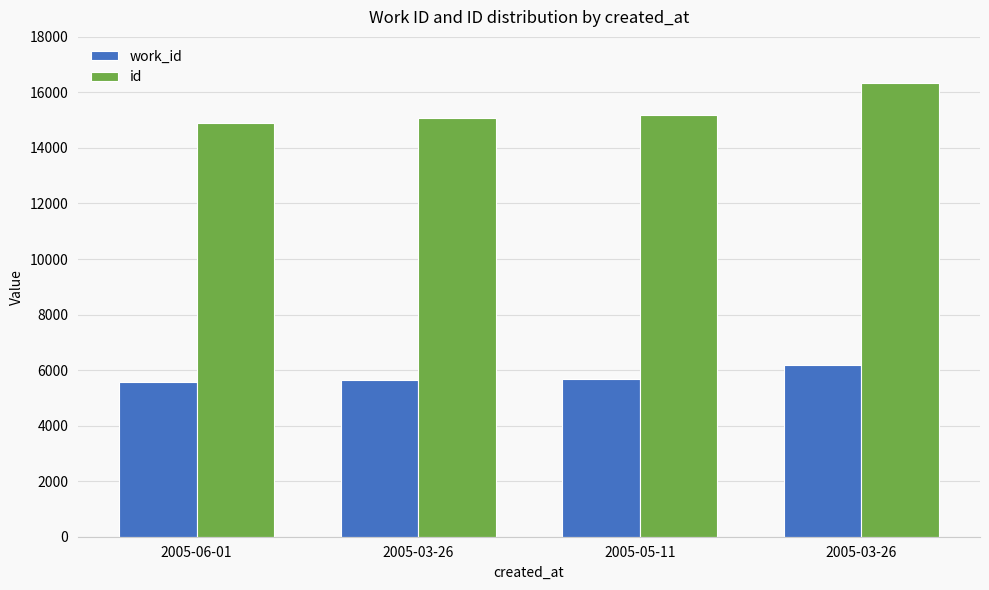

The work_id series shows 3732 at 2005-06-01. True or false?

False